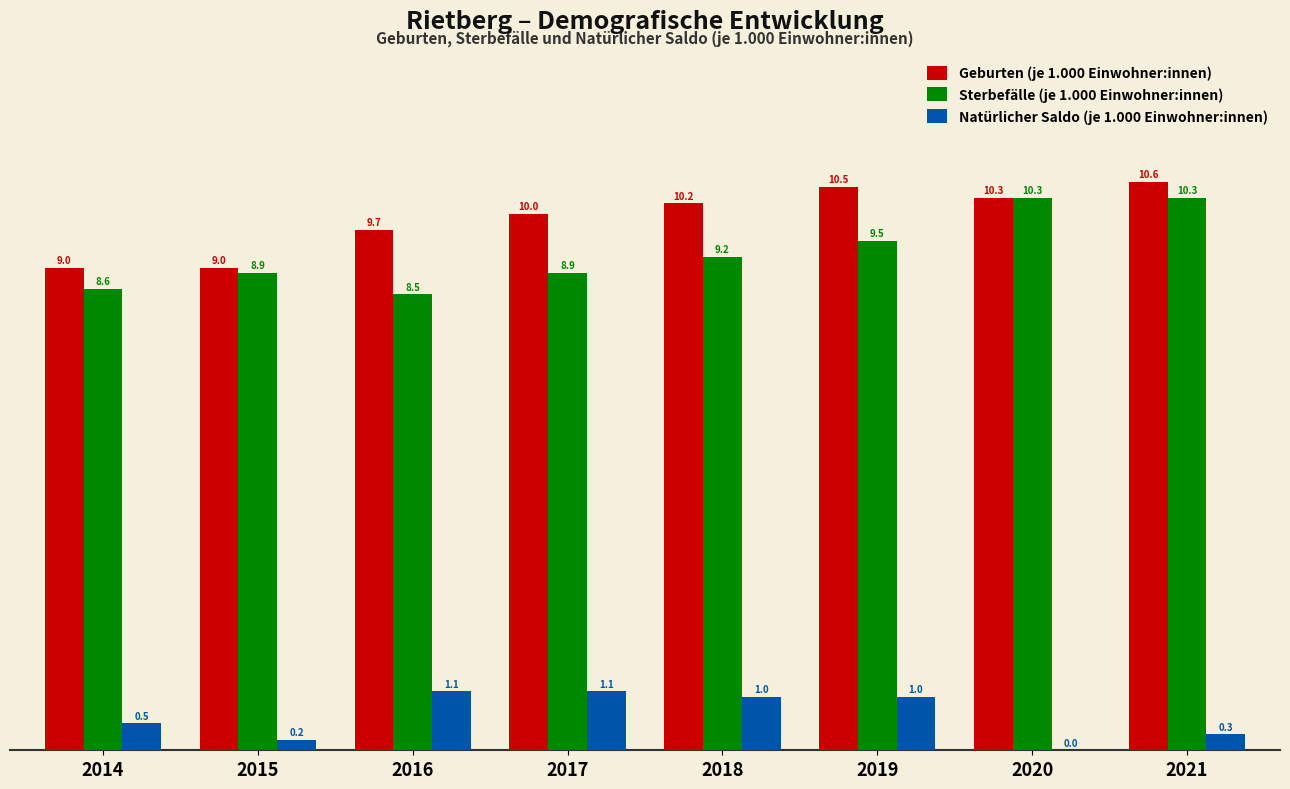

Reading right to left, transcribe all the data shown in this chart.

Geburten (je 1.000 Einwohner:innen): 10.6	10.3	10.5	10.2	10.0	9.7	9.0	9.0
Sterbefälle (je 1.000 Einwohner:innen): 10.3	10.3	9.5	9.2	8.9	8.5	8.9	8.6
Natürlicher Saldo (je 1.000 Einwohner:innen): 0.3	0.0	1.0	1.0	1.1	1.1	0.2	0.5